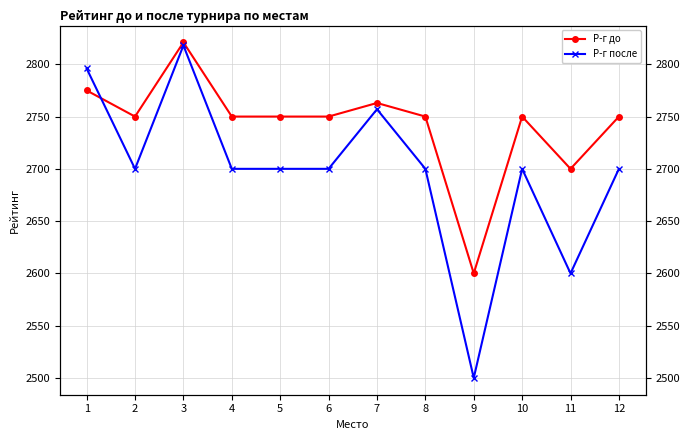

Reading left to right, list all the values displayed in this chart.

Р-г до: 1=2775	2=2750	3=2821	4=2750	5=2750	6=2750	7=2763	8=2750	9=2600	10=2750	11=2700	12=2750
Р-г после: 1=2796	2=2700	3=2818	4=2700	5=2700	6=2700	7=2757	8=2700	9=2500	10=2700	11=2600	12=2700